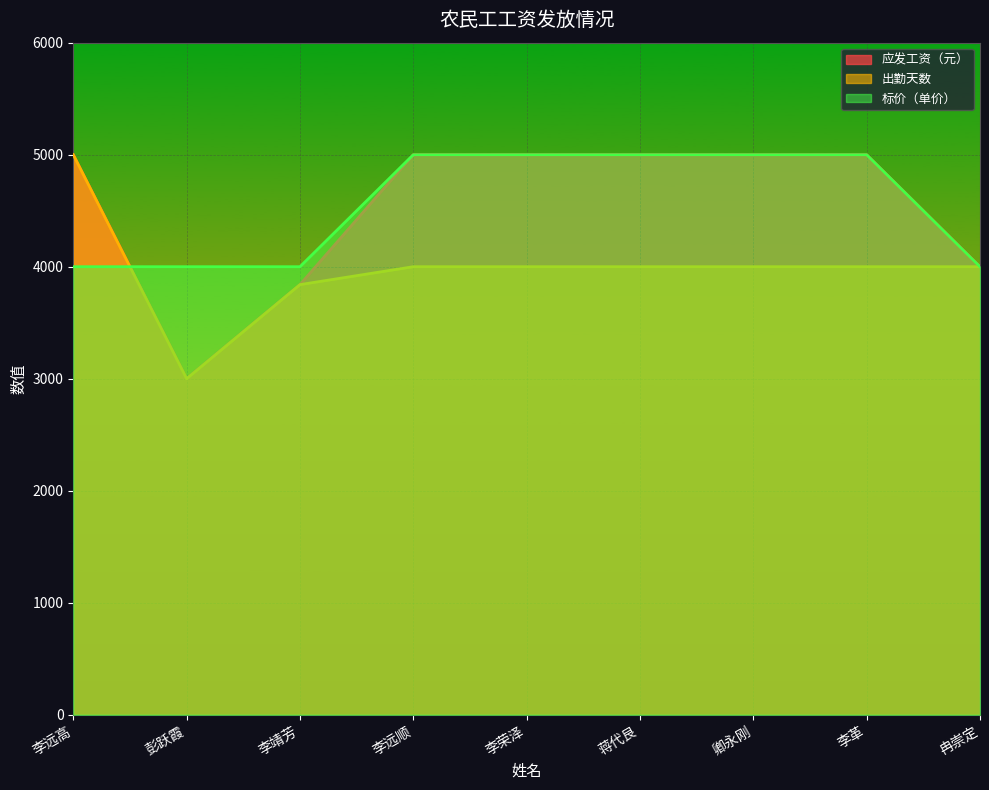

What is the approximate value of 出勤天数 at 李远顺?

4000